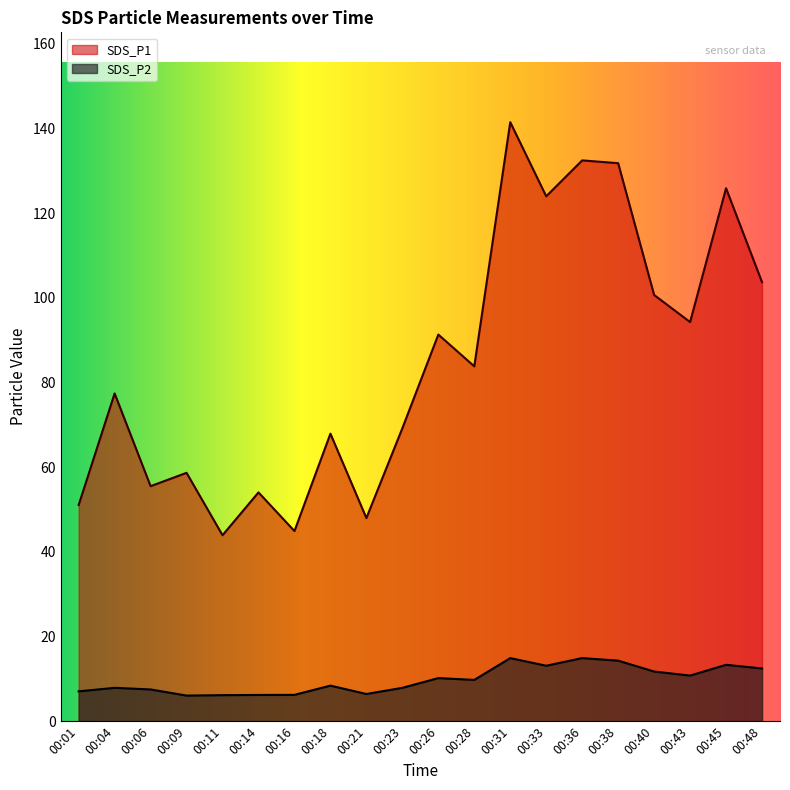

Reading left to right, what are all the values shown in this chart?

SDS_P1: 51.0	77.4	55.5	58.6	43.9	54.0	44.9	67.9	48.0	69.2	91.3	83.8	141.4	124.0	132.4	131.8	100.7	94.2	125.8	103.7
SDS_P2: 7.0	7.9	7.5	6.0	6.2	6.2	6.2	8.4	6.4	7.9	10.2	9.8	14.9	13.1	14.9	14.3	11.7	10.8	13.3	12.4